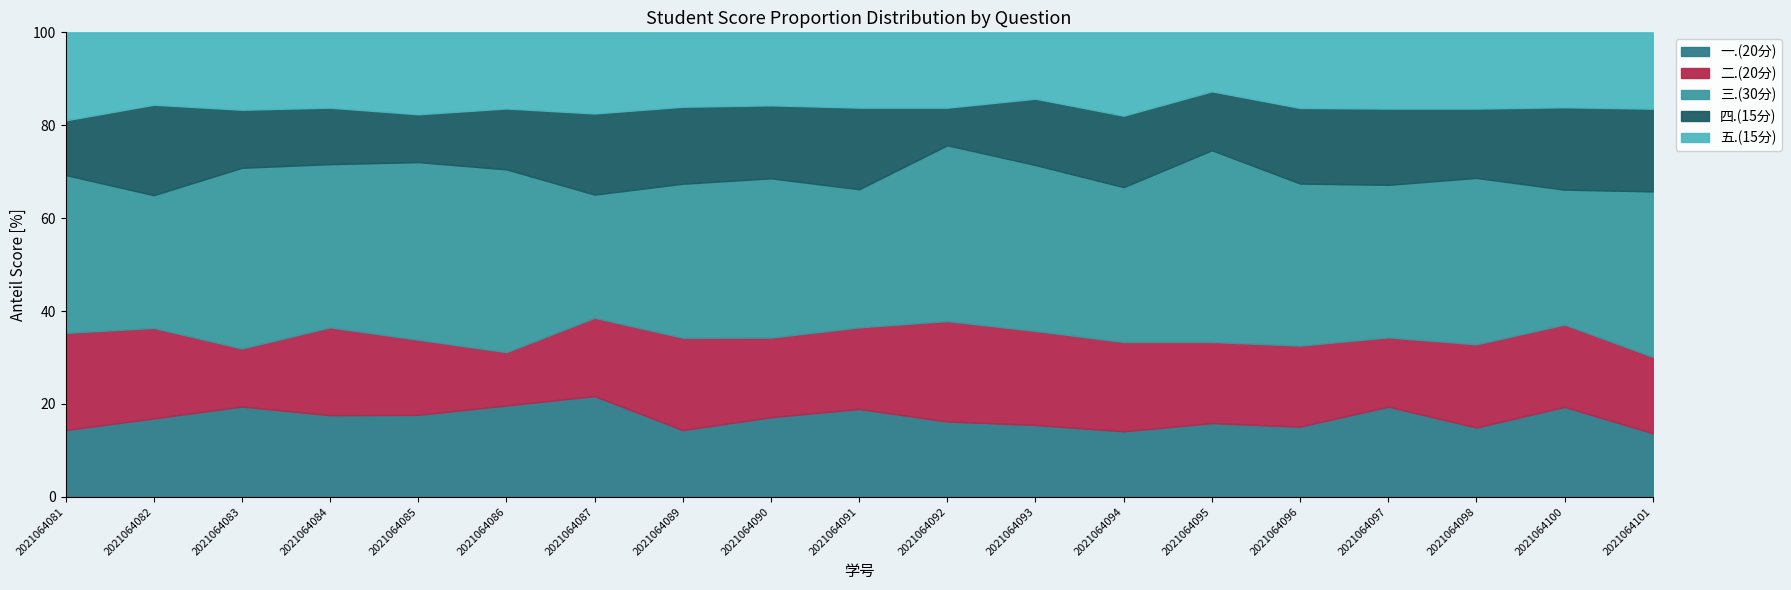

The value of 一.(20分) at 2021064090 is 23.9. True or false?

False